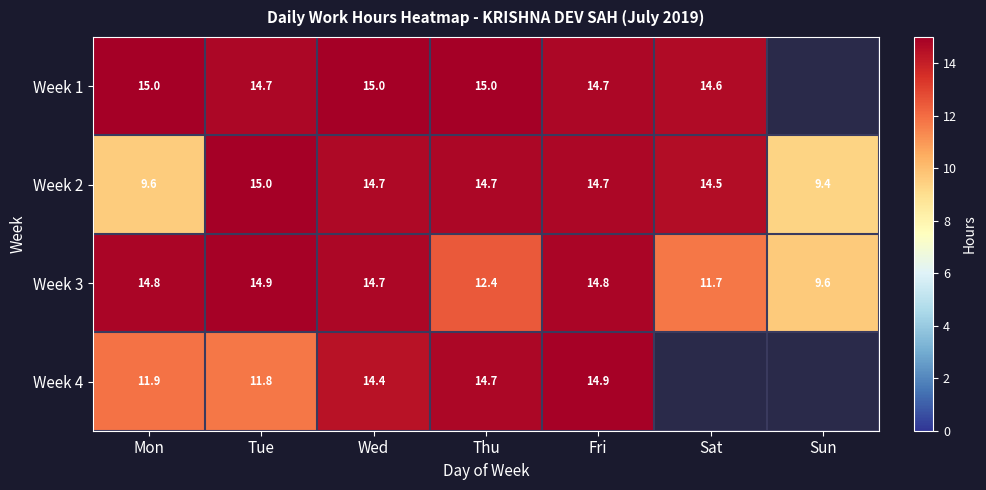

What value does the Week 4 series have at Fri?

14.9